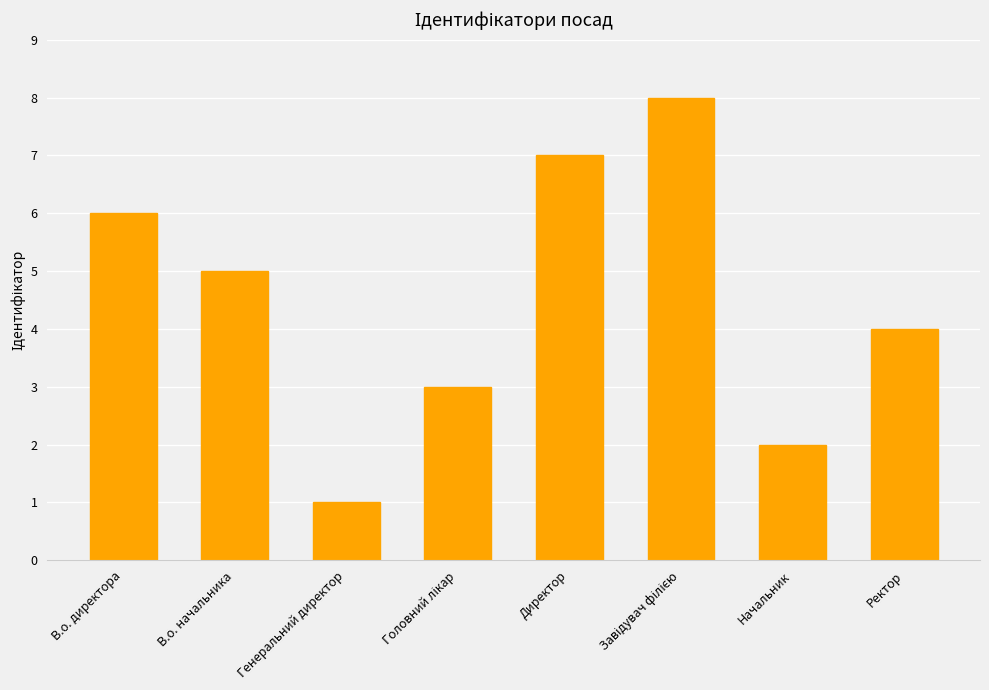

What is the sum of the values at Директор and В.о. начальника?

12